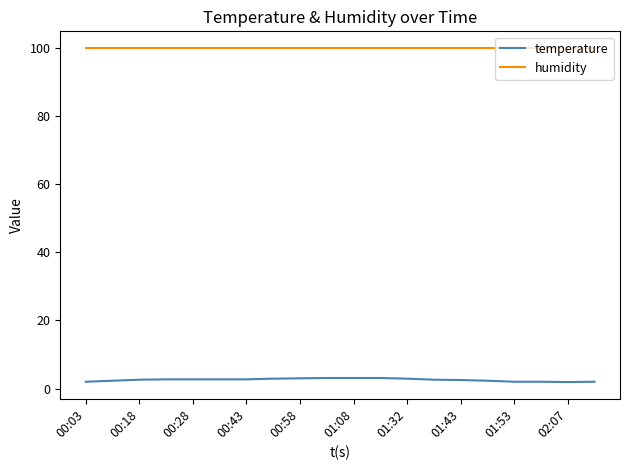

List the series in order of their overall mean, lowest first.

temperature, humidity